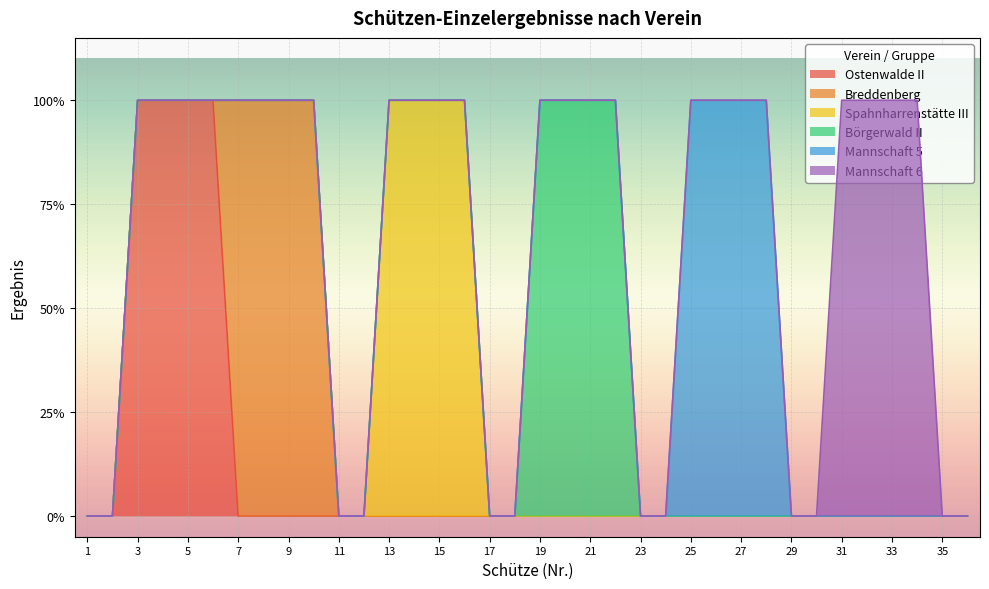

What are all the series names shown in the legend?

Ostenwalde II, Breddenberg, Spahnharrenstätte III, Börgerwald II, Mannschaft 5, Mannschaft 6